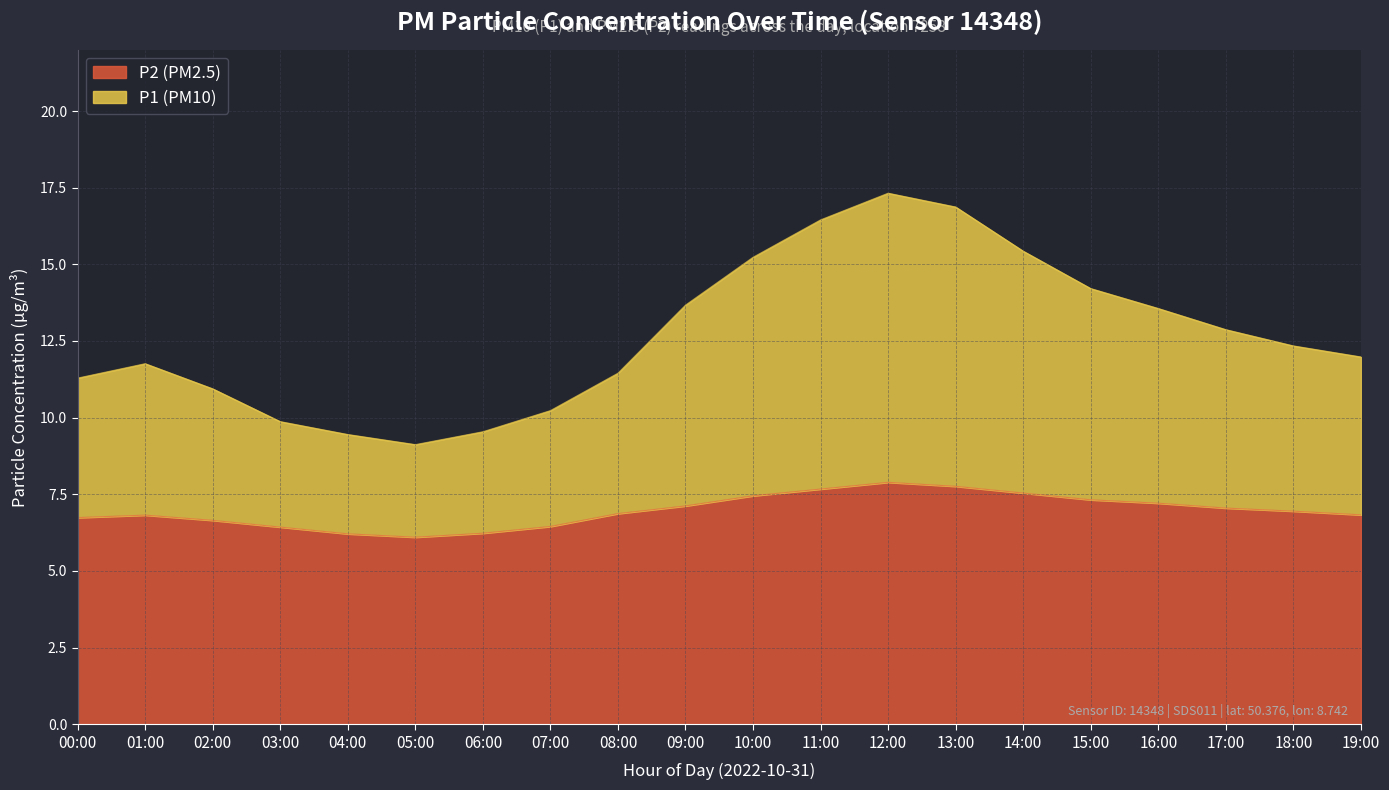

In P2, how many points are higher than both neighbors (excluding endpoints)?

2